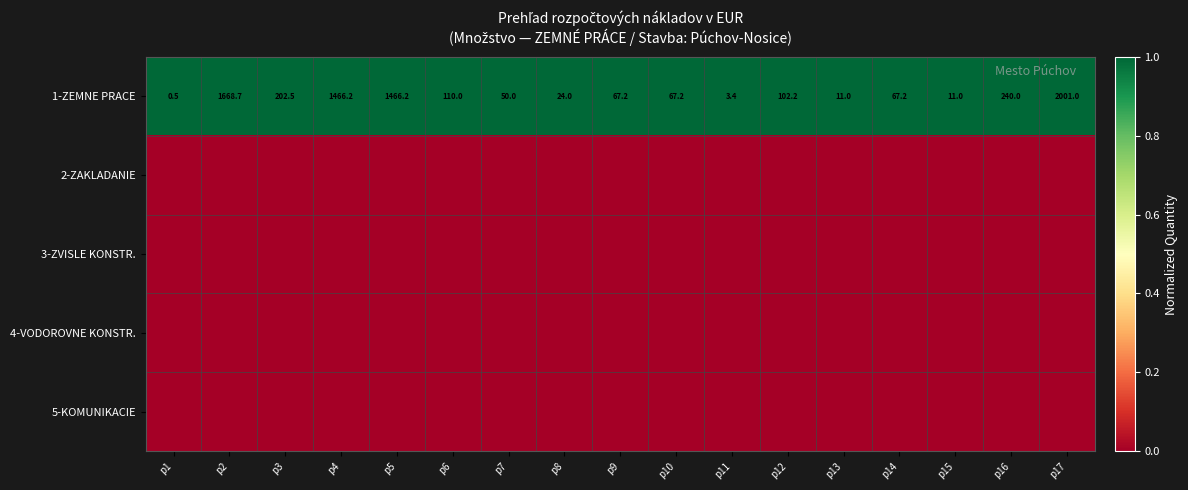

At how many categories does at least one series exceed 0?

17